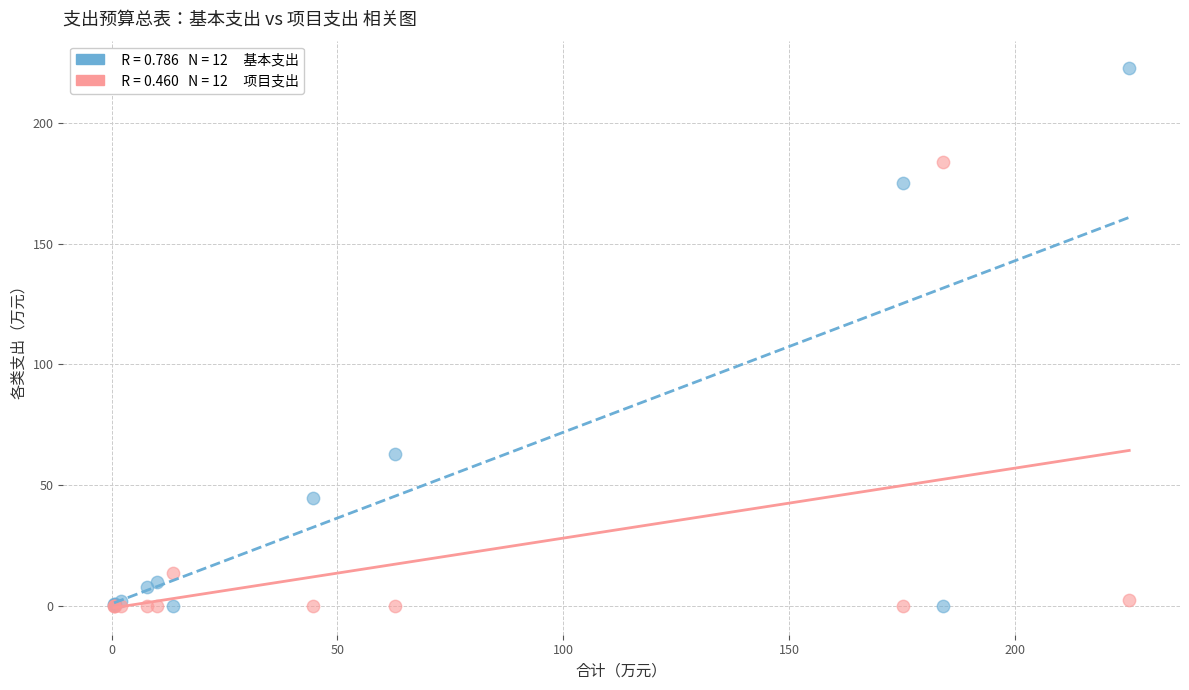

Across all series, what Y value is closest to 111?

62.8